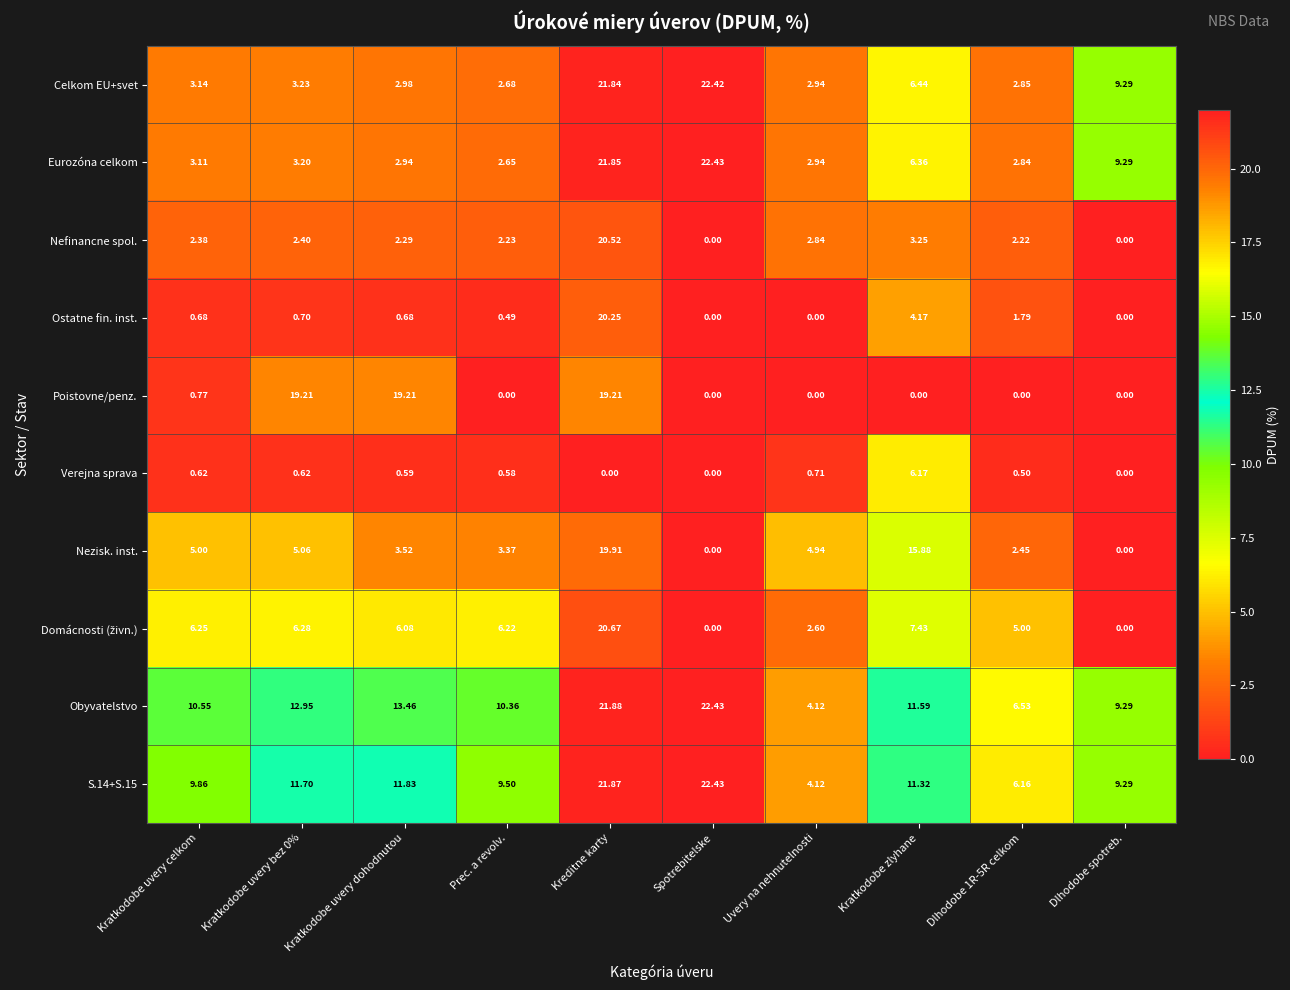

At which label does Verejna sprava reach its peak?

Kratkodobe zlyhane